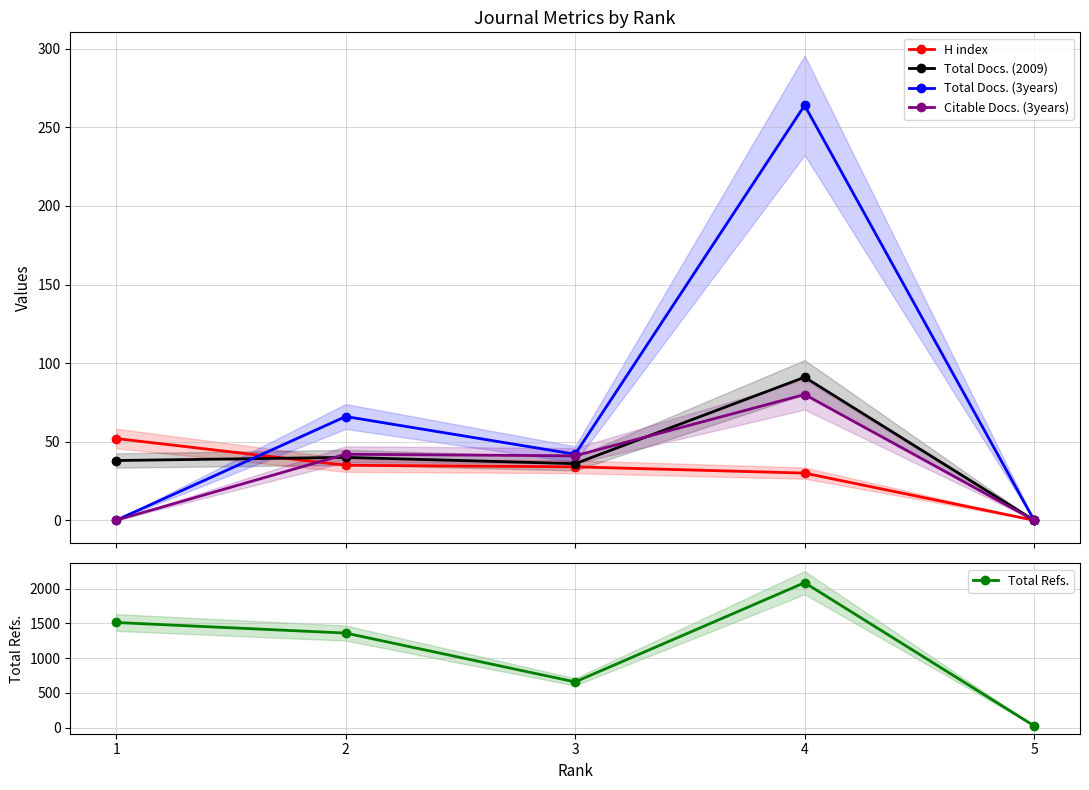

True or false: Citable Docs. (3years) has more than 2 points higher than both neighbors.

False